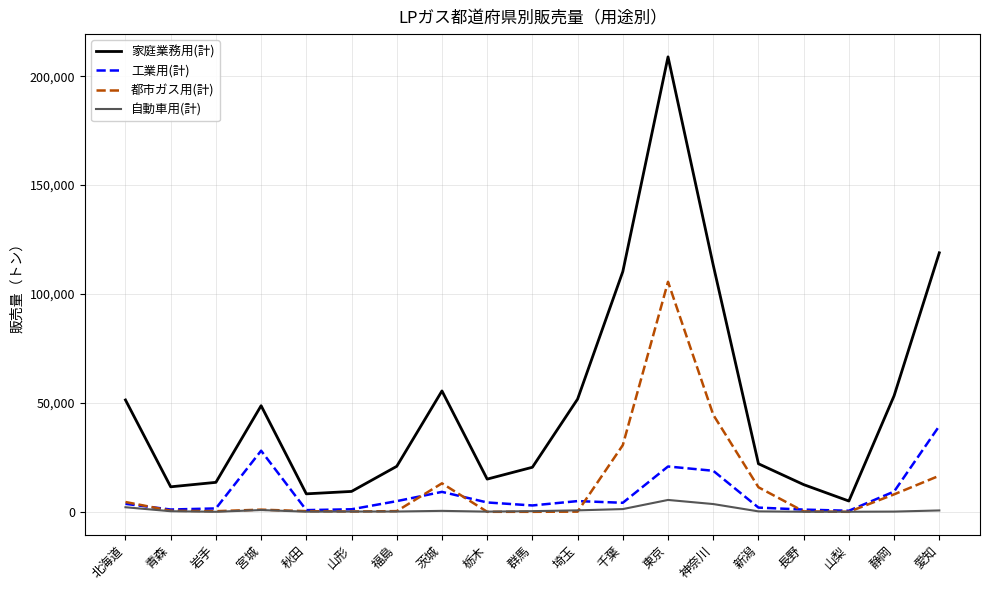

At which category does 家庭業務用(計) reach its first local valley?

青森